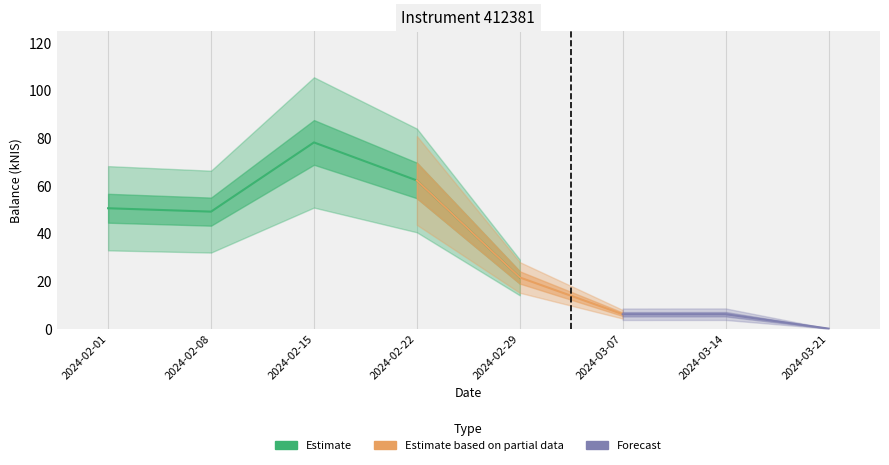

Which category has the highest value across all series?

2024-02-15